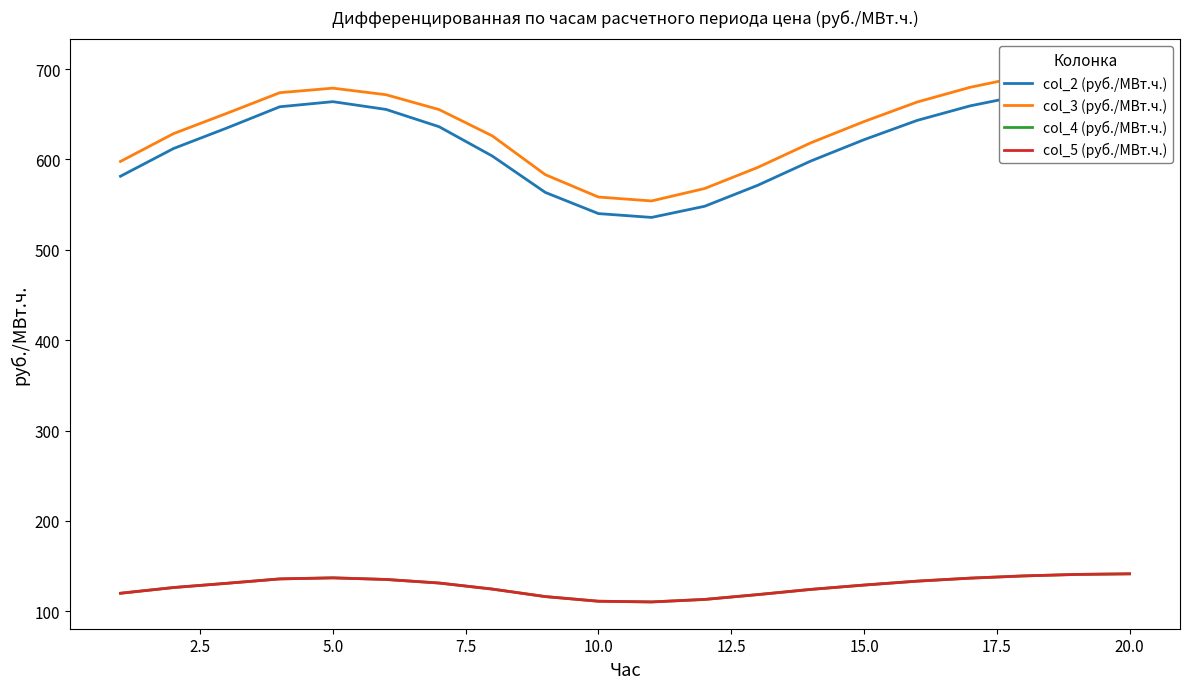

True or false: col_2 (руб./МВт.ч.) and col_5 (руб./МВт.ч.) cross at least once.

False